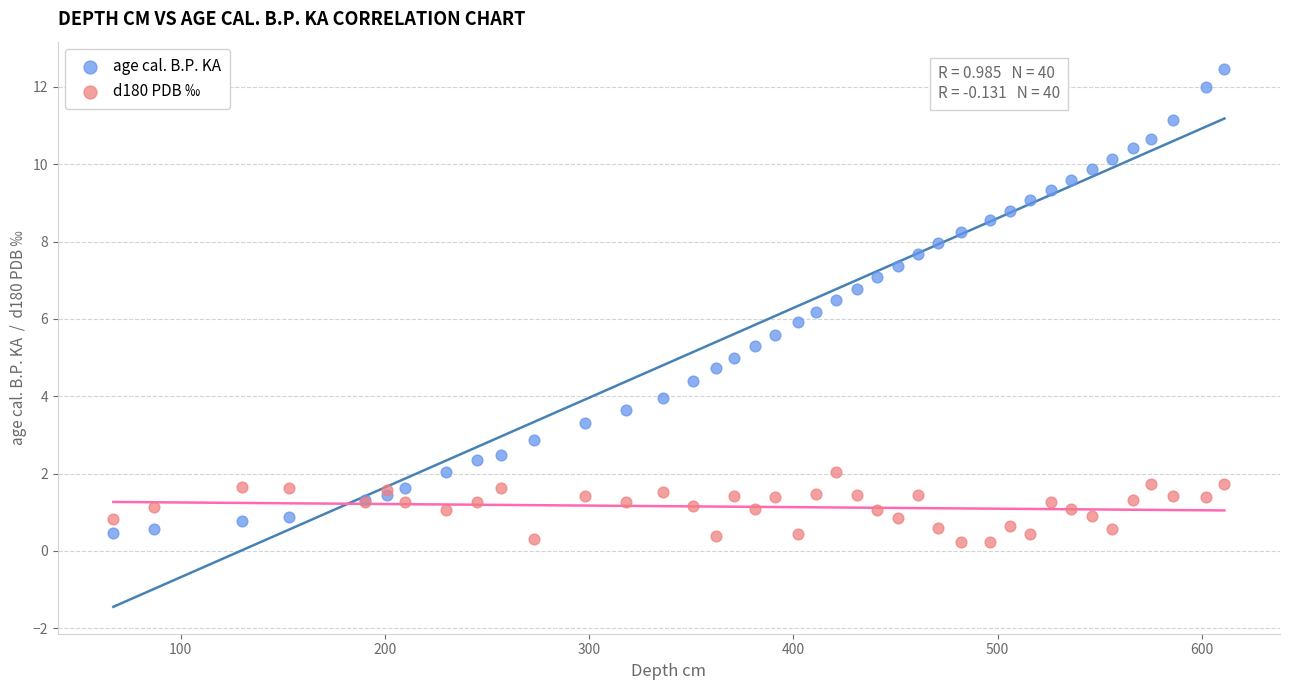

What is the X range (max minus min) for the scatter plot?

544.0